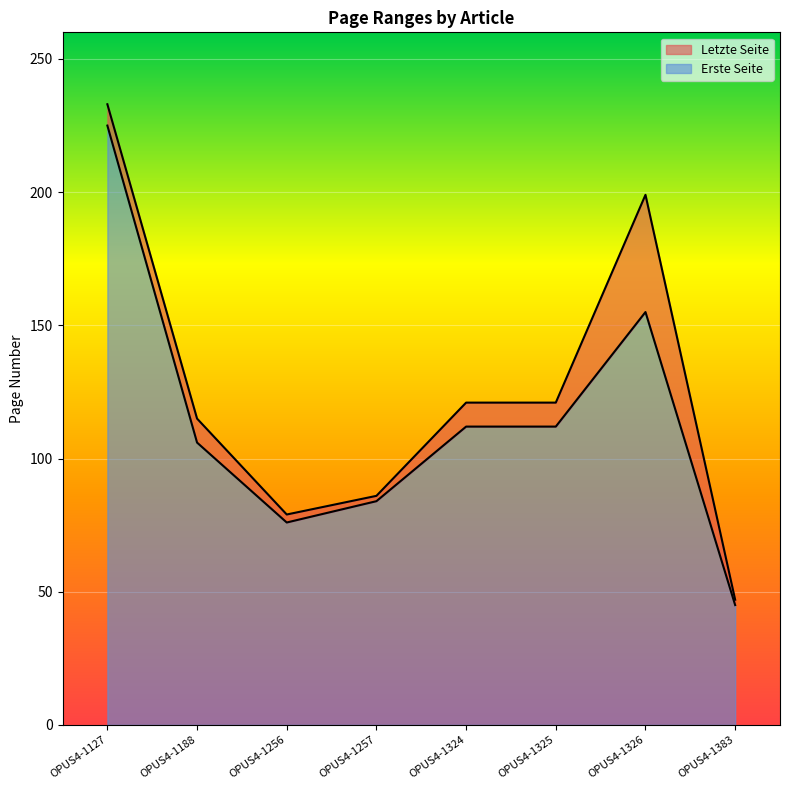

What is the difference between the maximum and minimum values in the Erste Seite series?

180